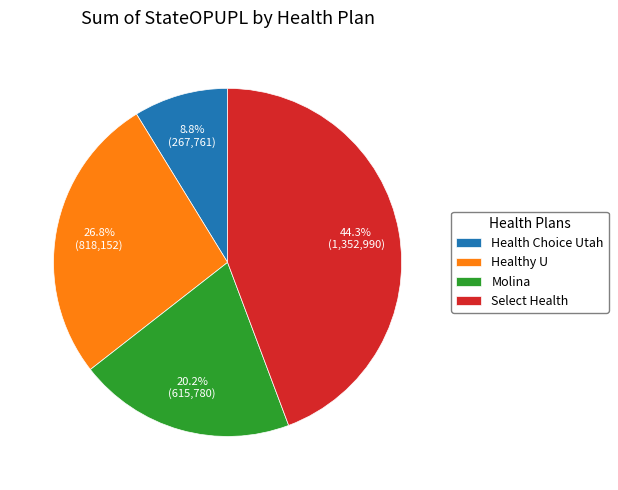

Which slice is the largest?

Select Health